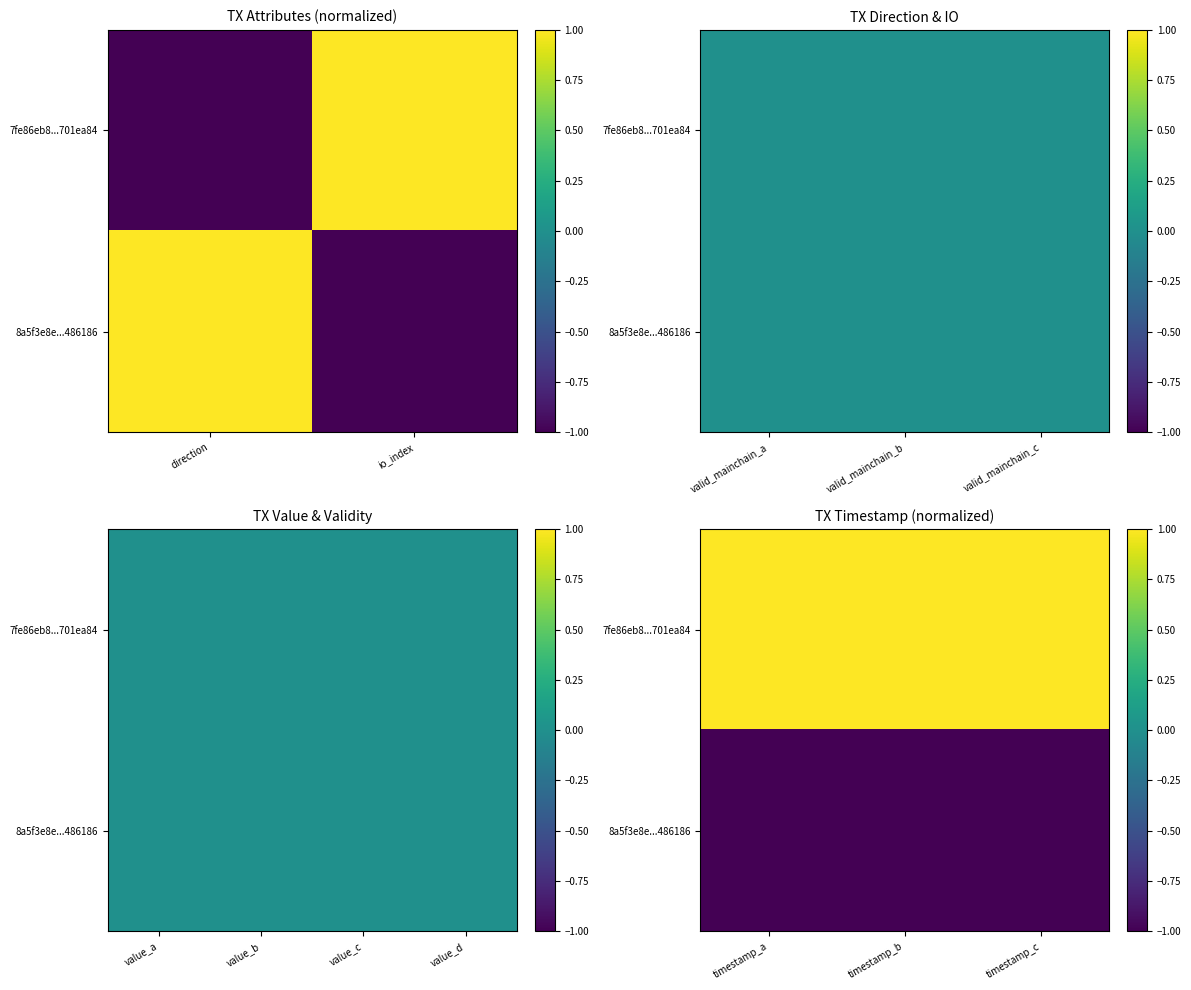

At which label does 7fe86eb8...701ea84 reach its minimum?

timestamp_a